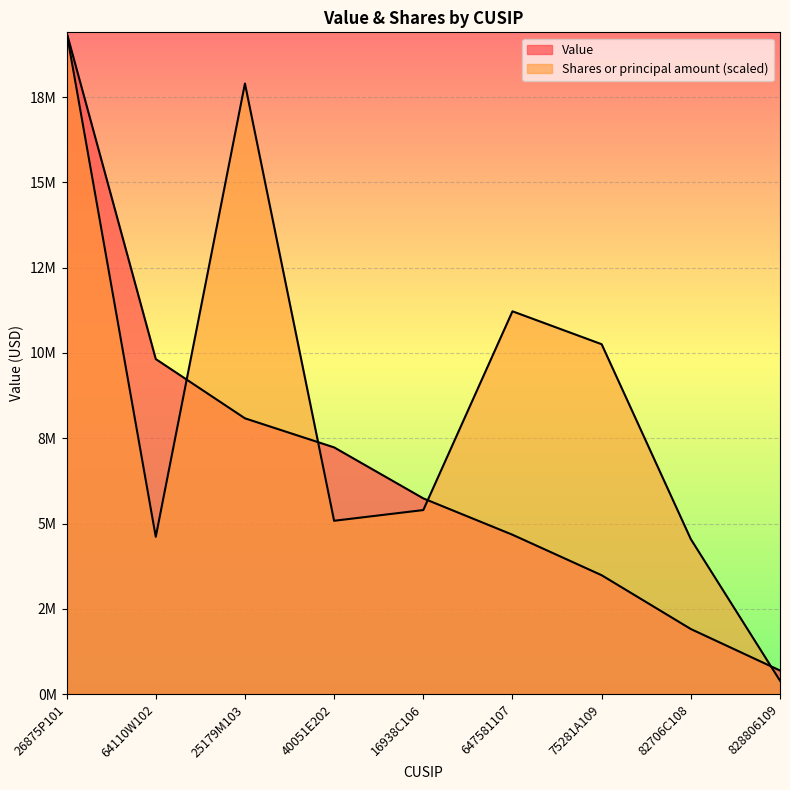

Reading right to left, list all the values displayed in this chart.

Value: 828806109=693000.0	82706C108=1909000.0	75281A109=3486000.0	647581107=4673000.0	16938C106=5738000.0	40051E202=7233000.0	25179M103=8085000.0	64110W102=9822000.0	26875P101=19399000.0
Shares or principal amount: 828806109=394296.8	82706C108=4543512.8	75281A109=10257177.3	647581107=11221688.0	16938C106=5395901.7	40051E202=5082182.9	25179M103=17898953.3	64110W102=4611453.2	26875P101=19399000.0